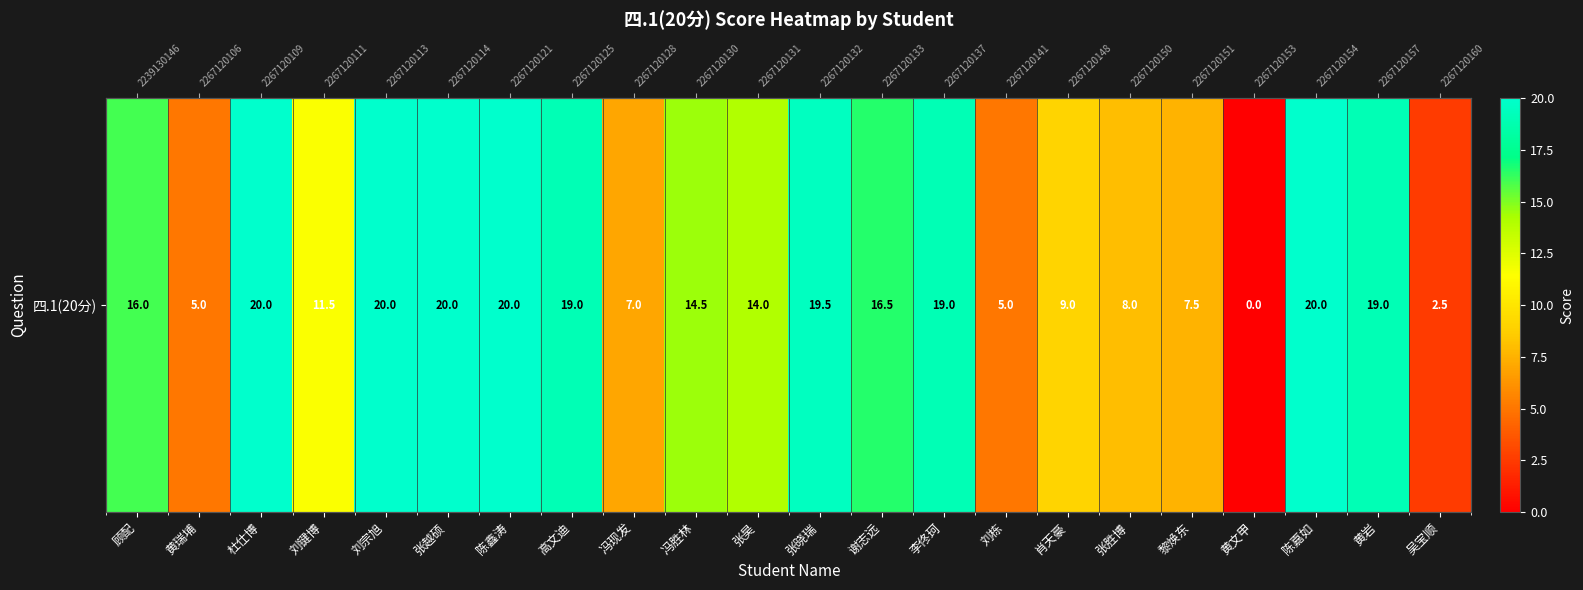

Count the number of data series in this chart.

1